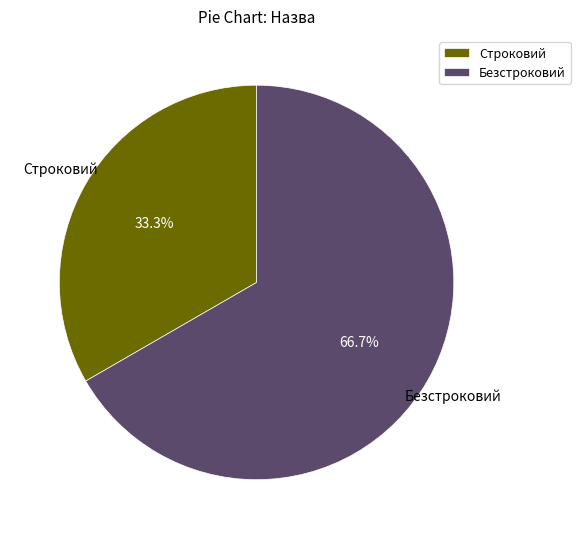

What is the total percentage of Безстроковий and Строковий?

100.0%